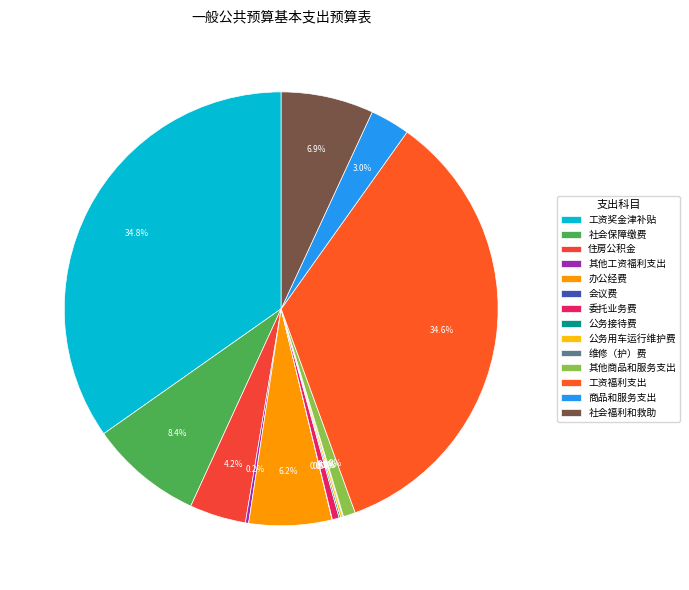

Is there a majority slice in this chart?

No